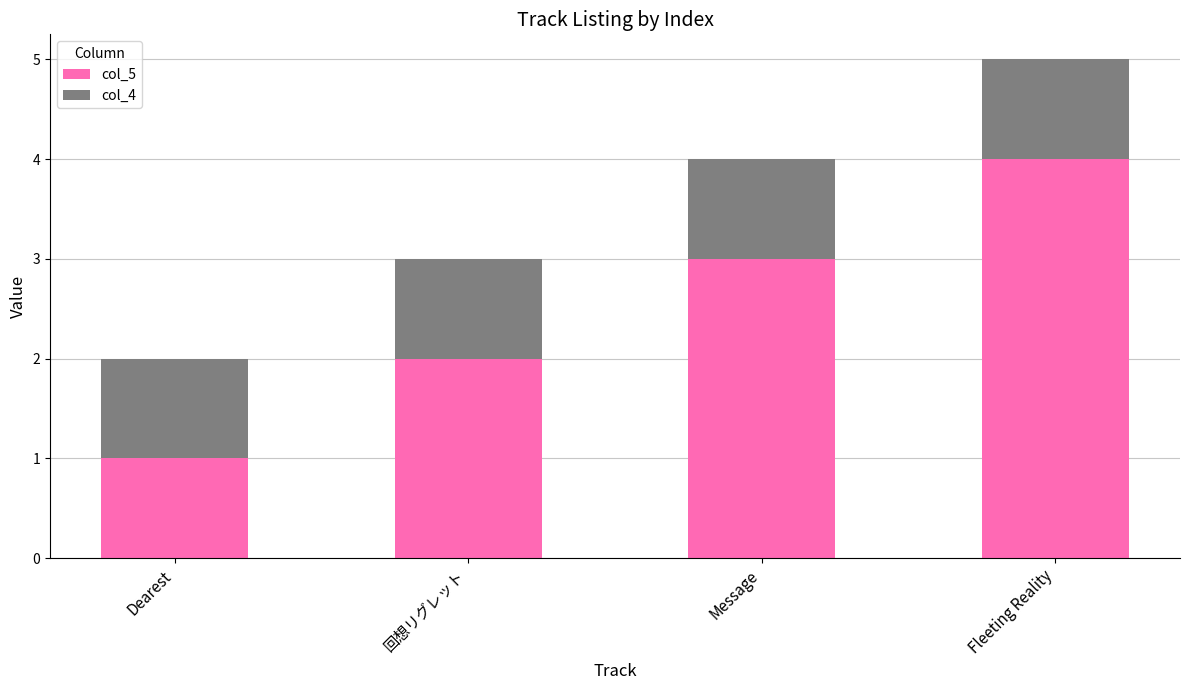

At which label does col_5 reach its minimum?

Dearest